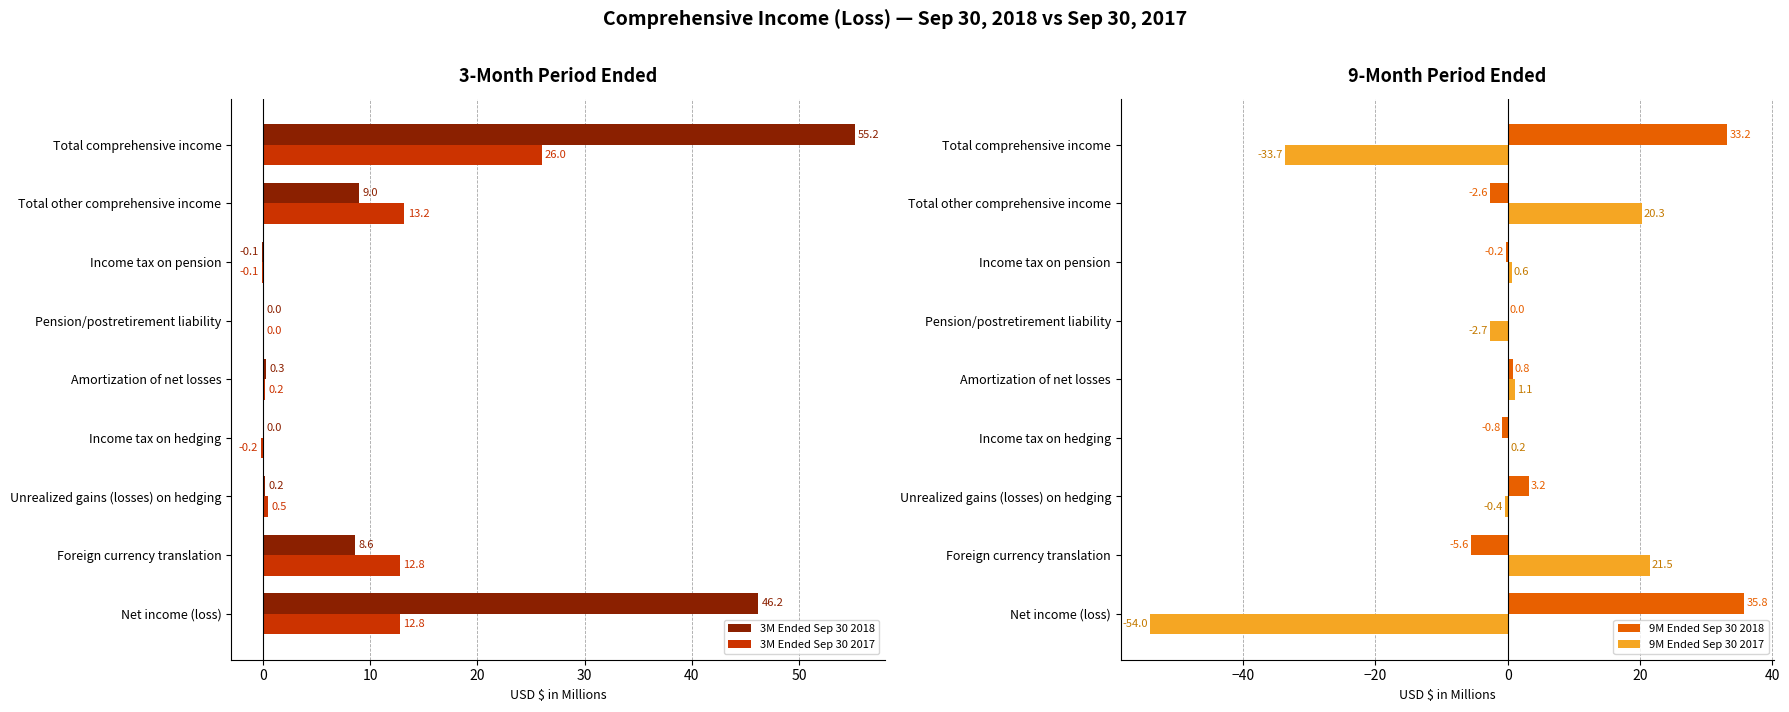

Reading left to right, extract all data points from this chart.

3M Ended Sep 30 2018: 46.2	8.6	0.2	0.0	0.3	0.0	-0.1	9.0	55.2
3M Ended Sep 30 2017: 12.8	12.8	0.5	-0.2	0.2	0.0	-0.1	13.2	26.0
9M Ended Sep 30 2018: 35.8	-5.6	3.2	-0.8	0.8	0.0	-0.2	-2.6	33.2
9M Ended Sep 30 2017: -54.0	21.5	-0.4	0.2	1.1	-2.7	0.6	20.3	-33.7